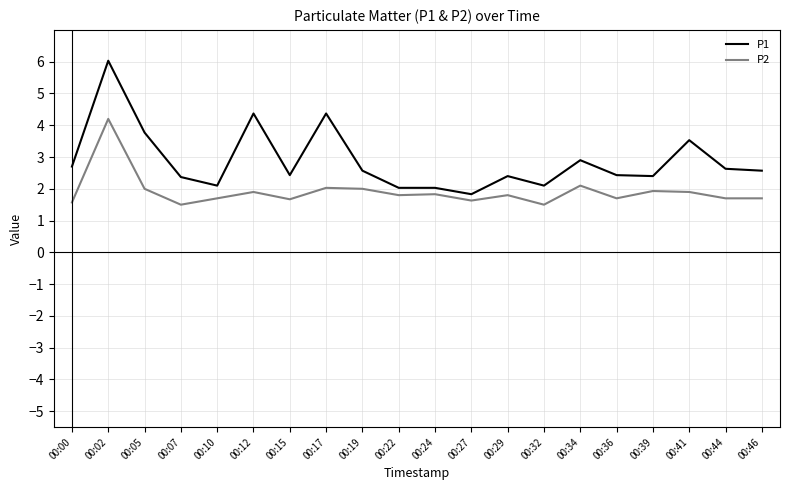

What is the average value of the P2 series?

1.9